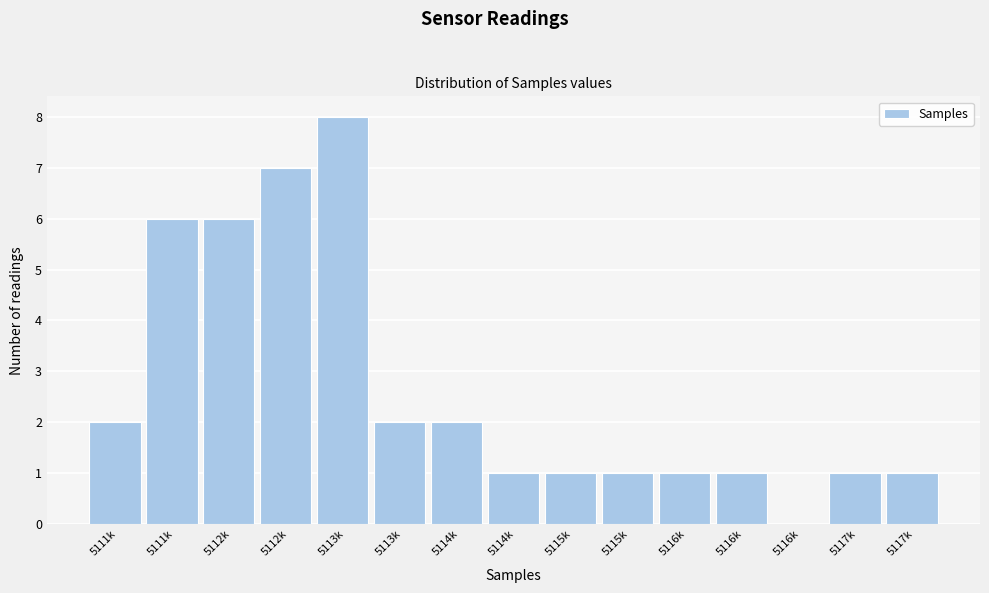

How many categories are shown in the chart?

15